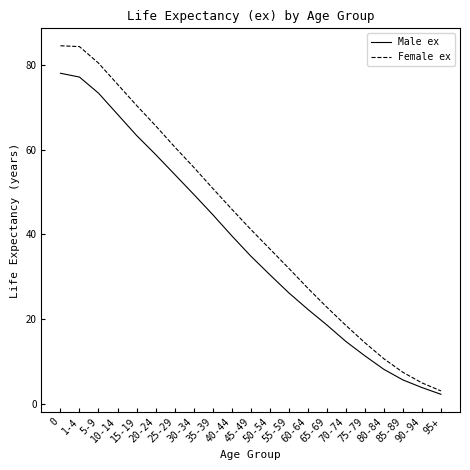

What are all the series names shown in the legend?

Male ex, Female ex